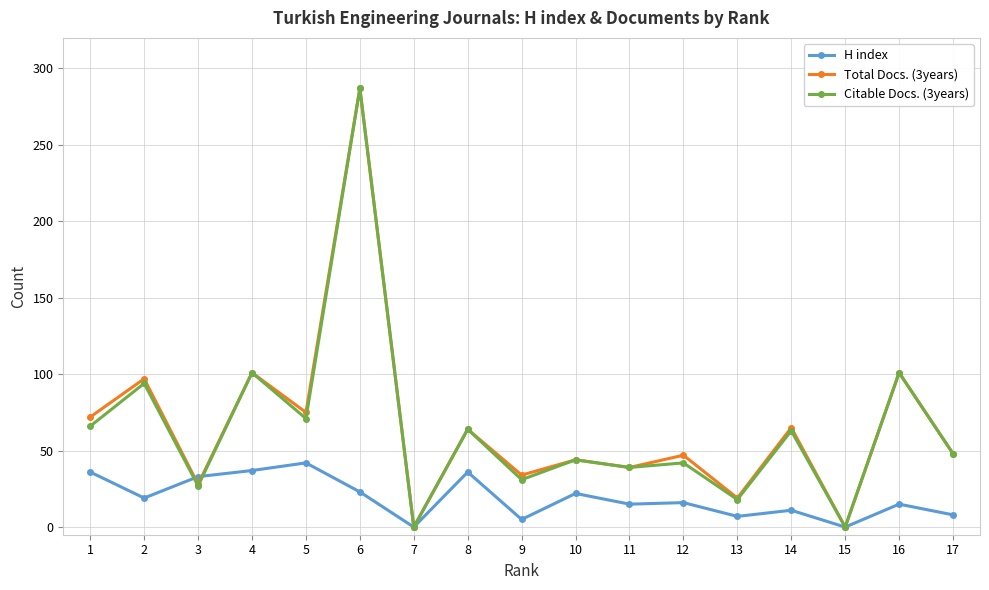

What is the average value of the Total Docs. (3years) series?

66